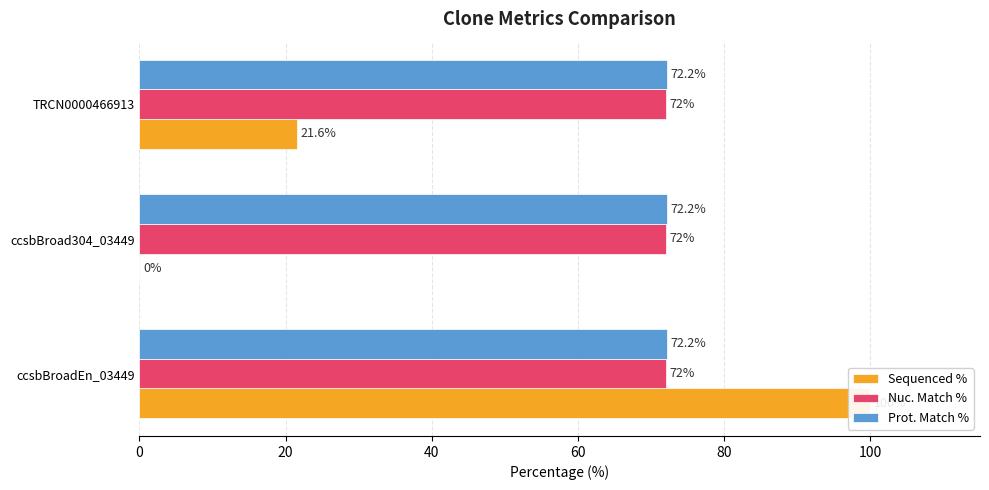

Between TRCN0000466913 and ccsbBroad304_03449, which is larger?

TRCN0000466913